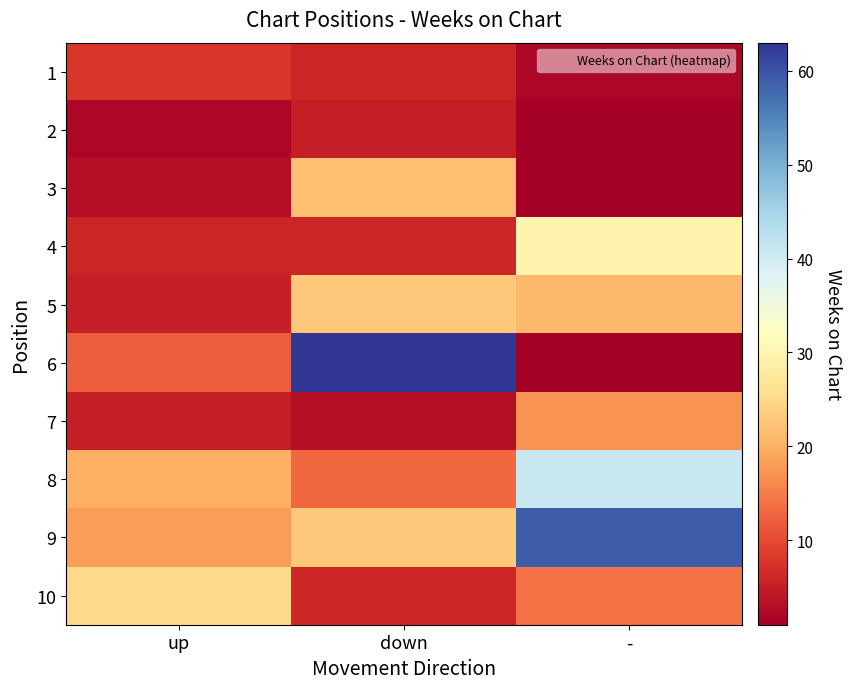

Reading left to right, what are all the values shown in this chart?

1: up=8	down=6	-=2
2: up=2	down=5	-=1
3: up=3	down=22	-=1
4: up=6	down=6	-=30
5: up=5	down=23	-=21
6: up=12	down=63	-=1
7: up=5	down=3	-=17
8: up=20	down=13	-=41
9: up=18	down=23	-=59
10: up=25	down=6	-=14